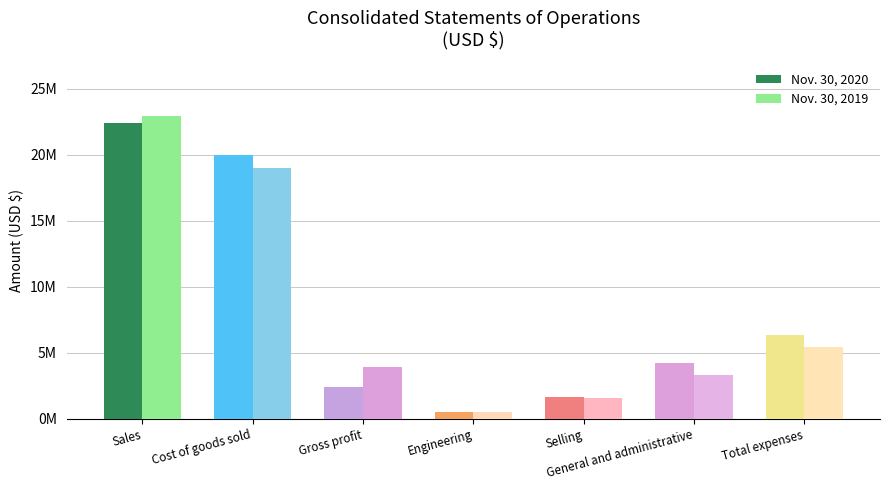

Are the bars horizontal?

No